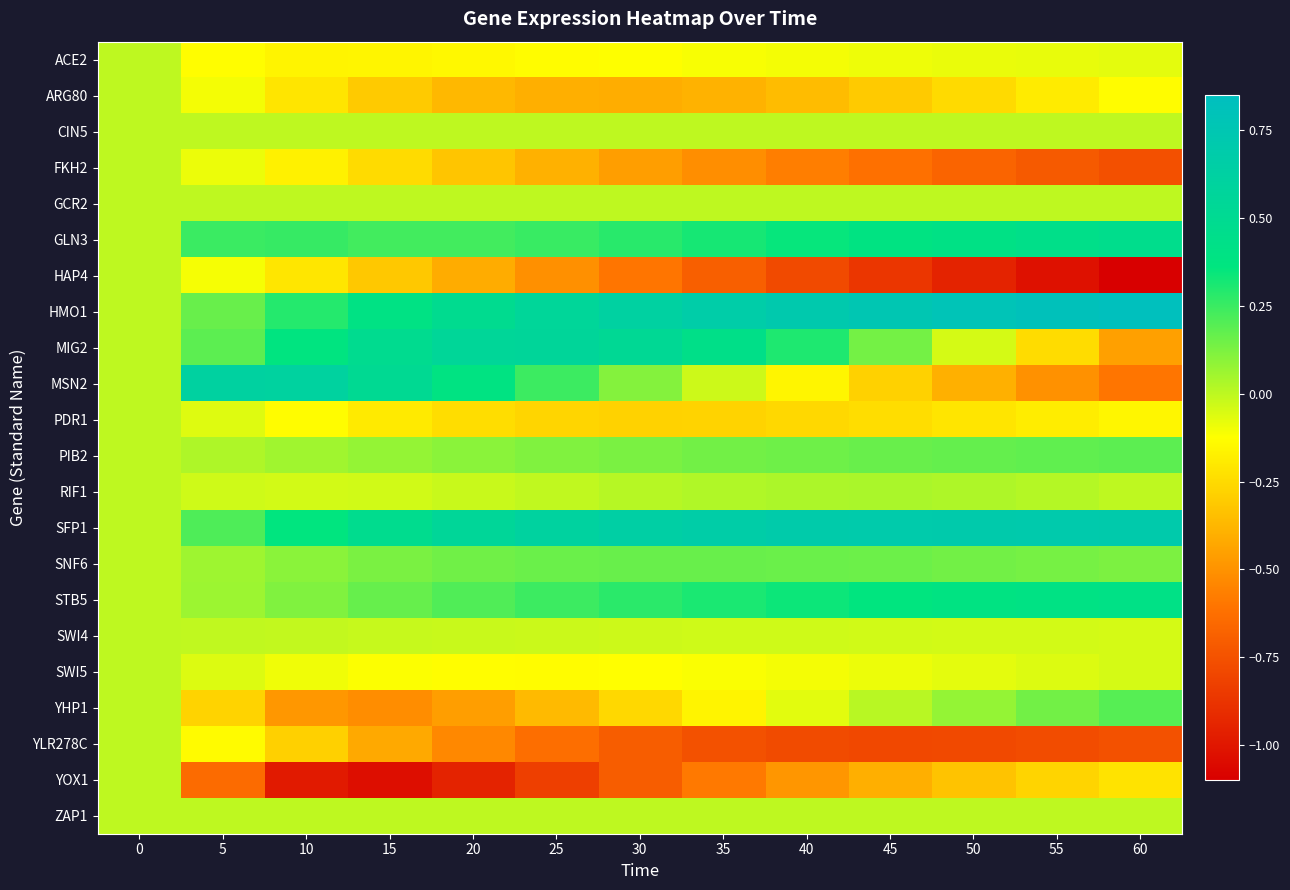

What is the spread (max minus min) of values at 35?

1.4